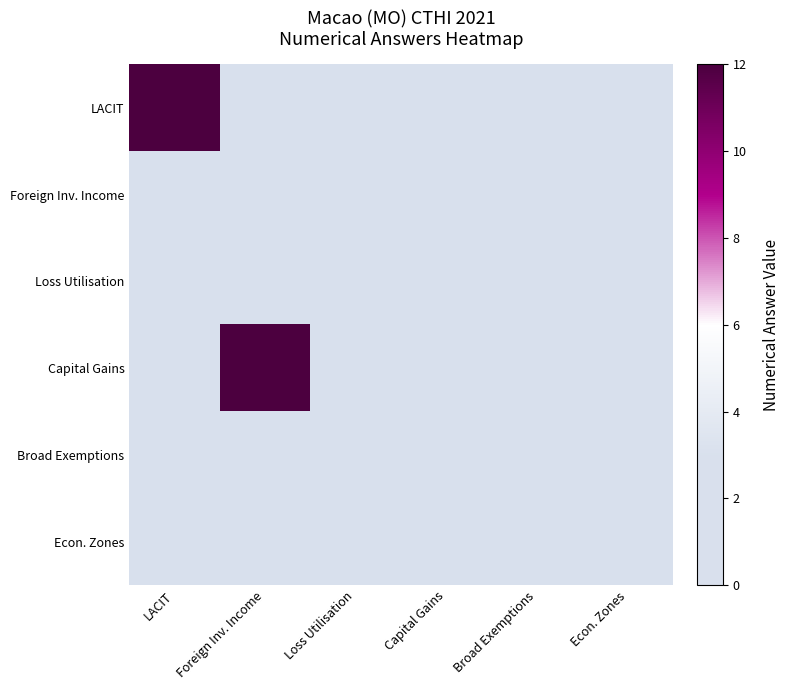

Between Loss Utilisation and Econ. Zones, which series saw the biggest shift?

Econ. Zones